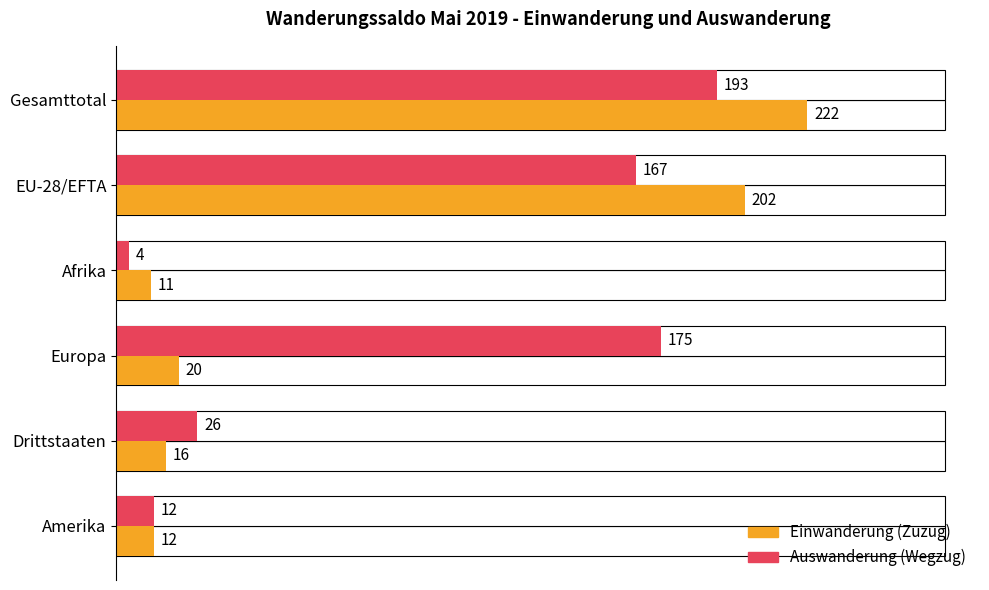

What is the difference between the highest and lowest values at Europa?

155